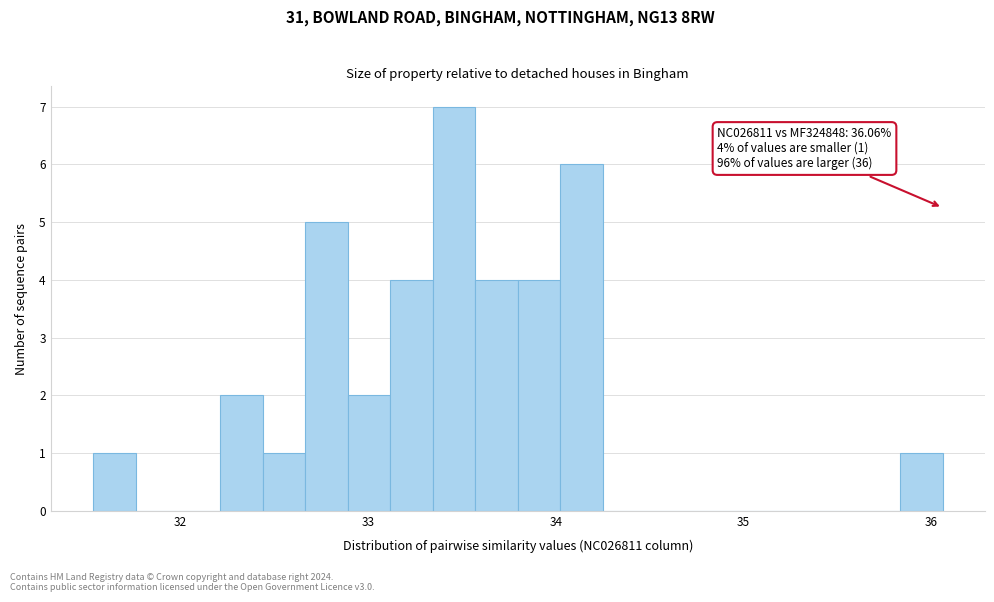

Around what value on the x-axis is the tallest bar? Give the approximate position of its centre, as read against the axis.

33.5